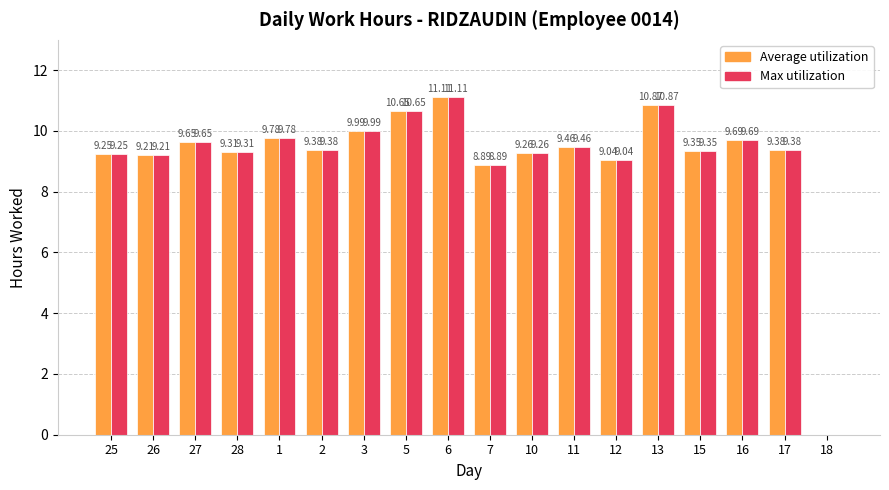

What is the sum of the Max utilization values at 25 and 26?

18.5